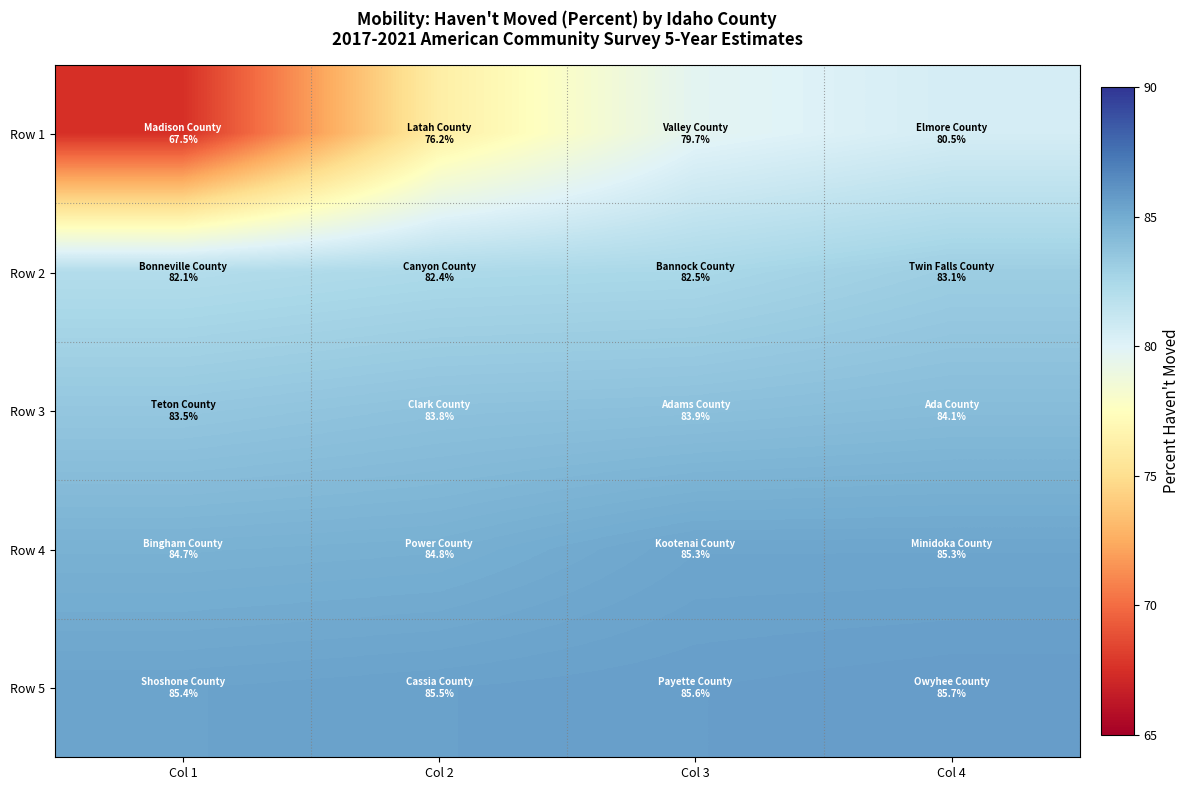

What is the spread (max minus min) of values at Col 1?

17.9